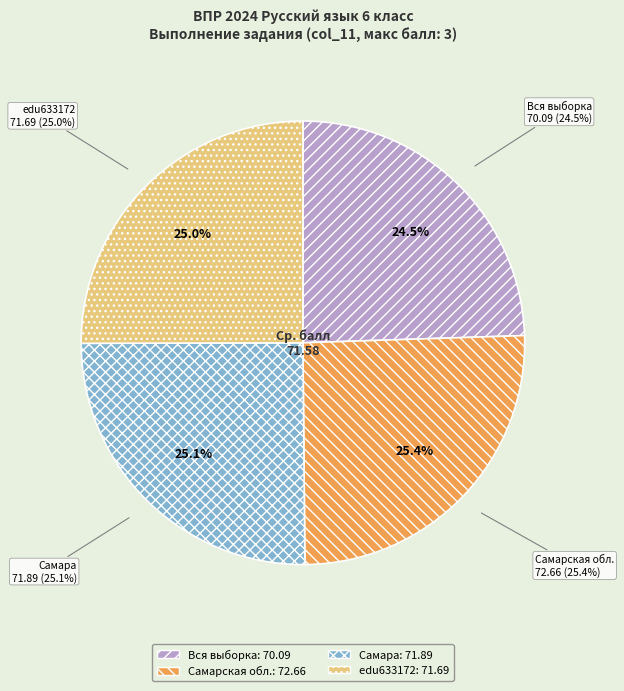

Which slice is the largest?

Самарская обл.